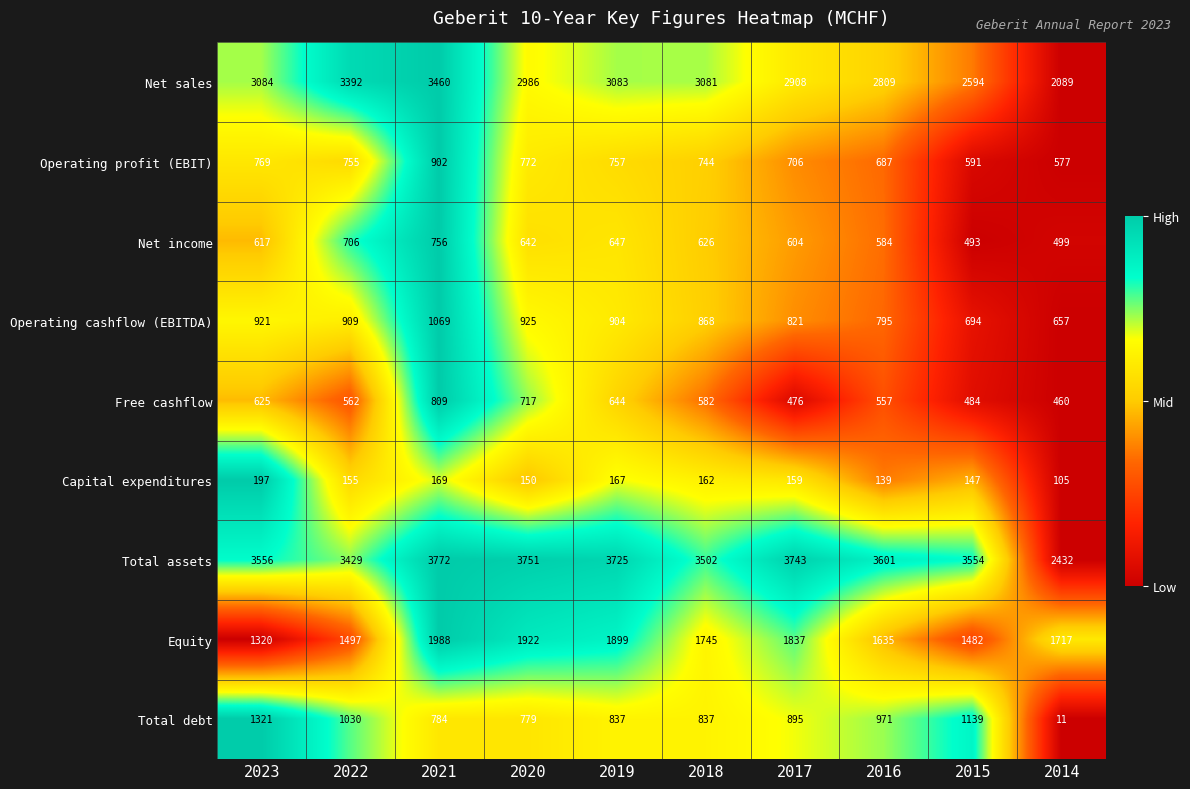

What is the total value across all series at 2014?

8547